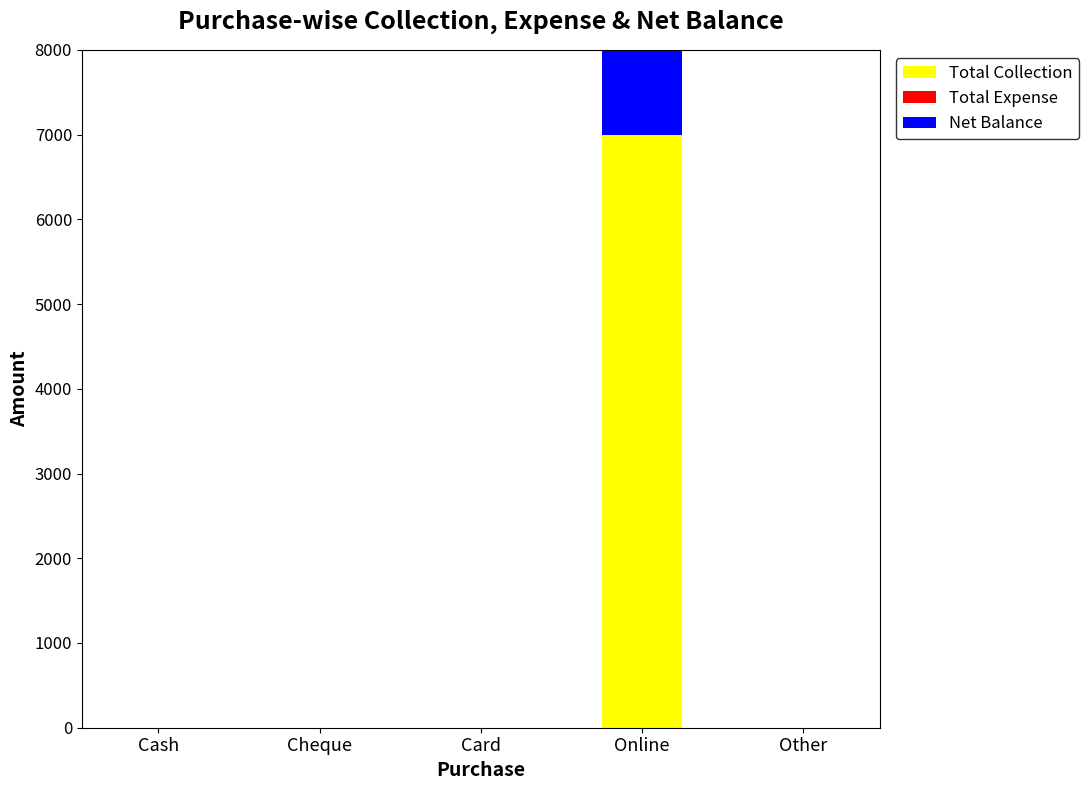

How many distinct data groups are displayed?

3